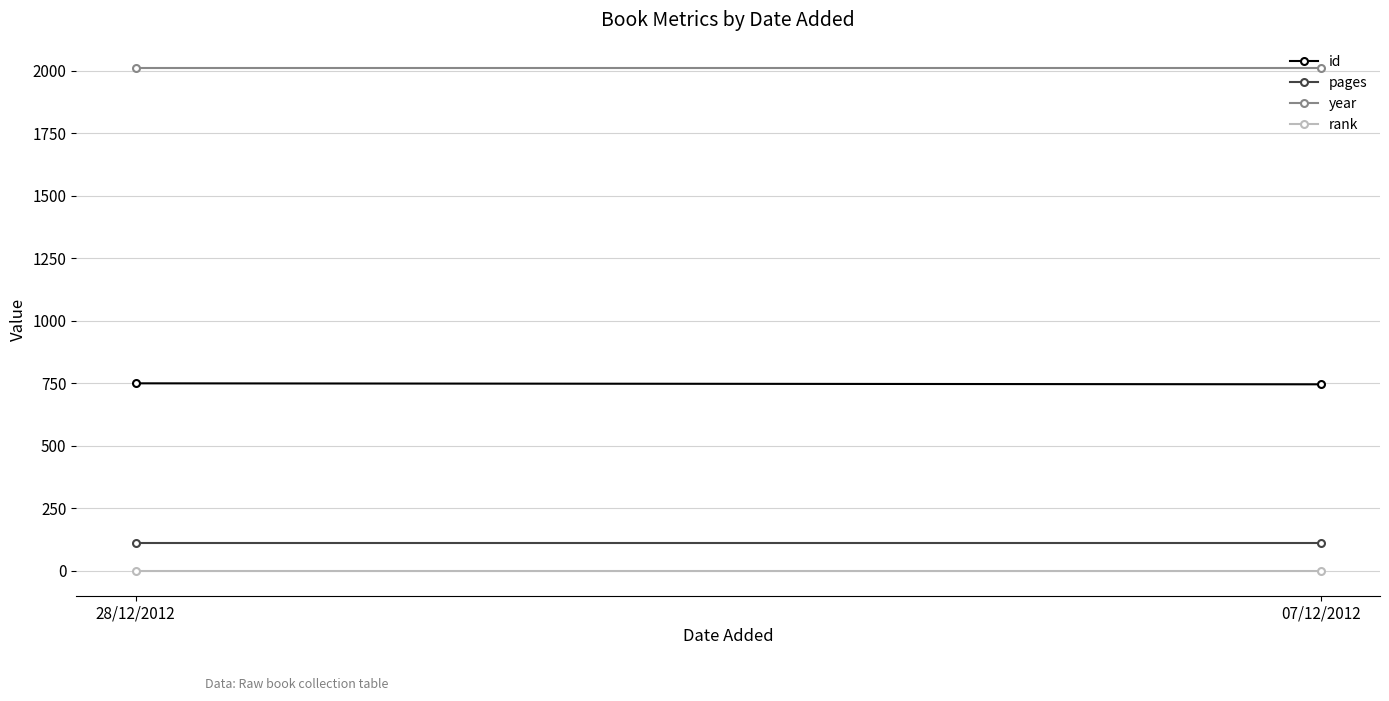

Reading left to right, what are all the values shown in this chart?

id: 28/12/2012=750	07/12/2012=746
pages: 28/12/2012=112	07/12/2012=112
year: 28/12/2012=2012	07/12/2012=2012
rank: 28/12/2012=1	07/12/2012=1